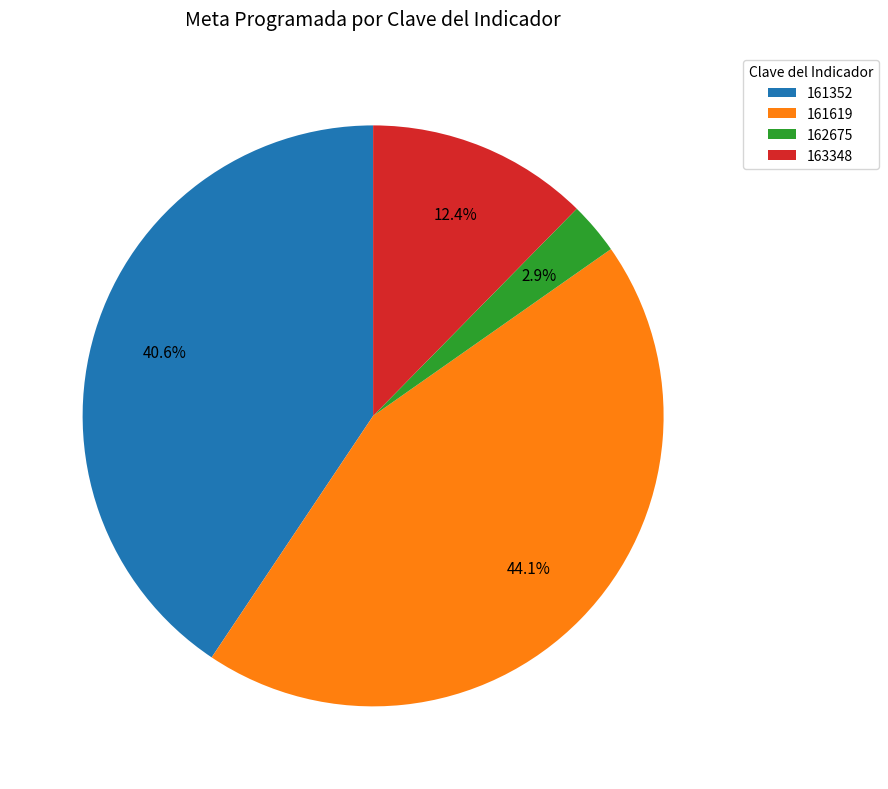

To the nearest percent, what portion does 161619 represent?

44%